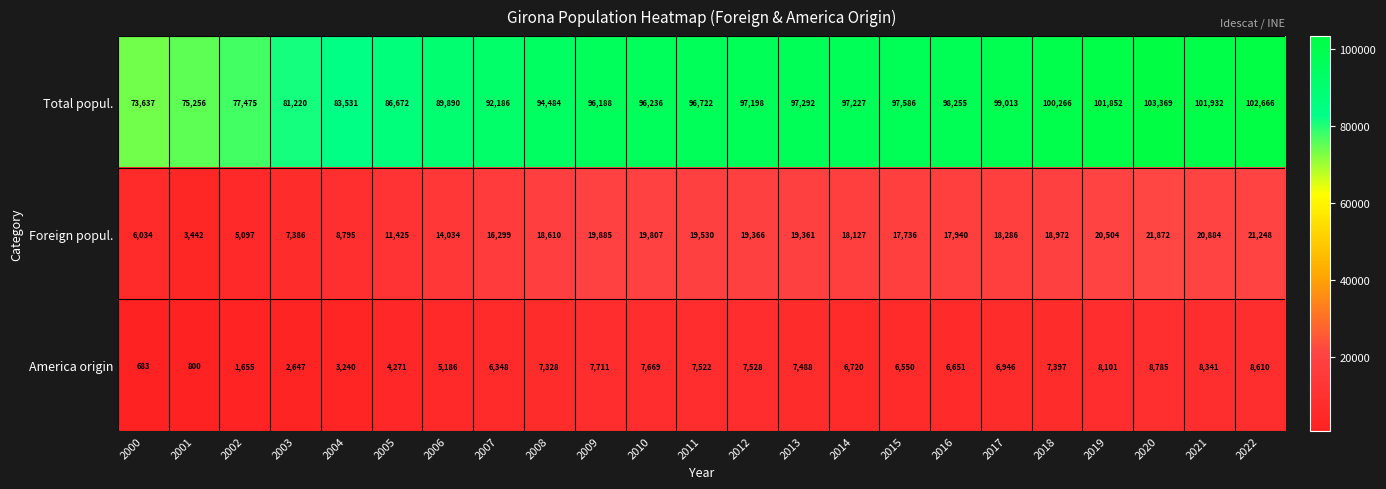

Rank the series at 2002 from highest to lowest value.

Total popul., Foreign popul., America origin